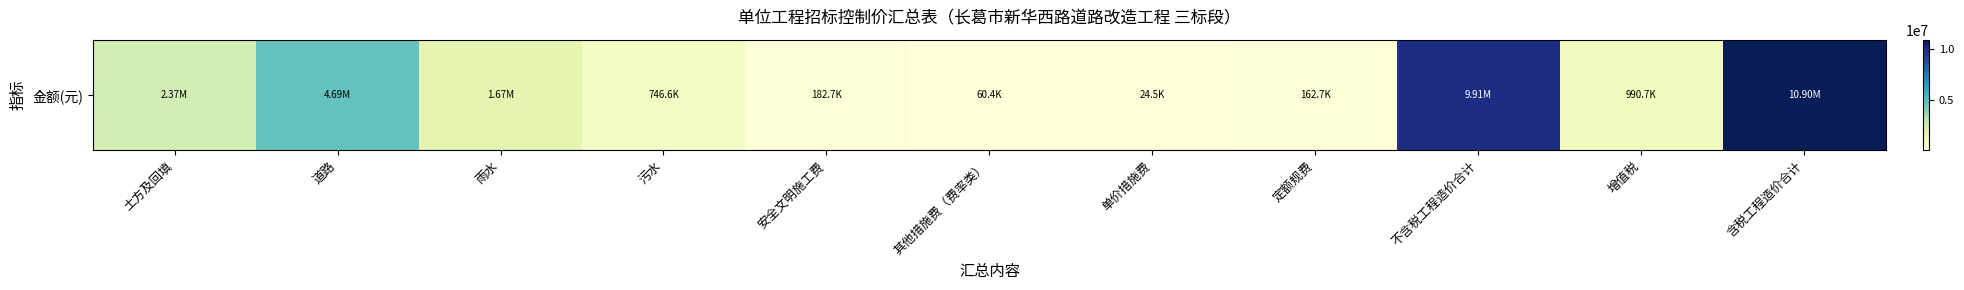

Rank the categories by value from lowest to highest.

单价措施费, 其他措施费（费率类）, 定额规费, 安全文明施工费, 污水, 增值税, 雨水, 土方及回填, 道路, 不含税工程造价合计, 含税工程造价合计